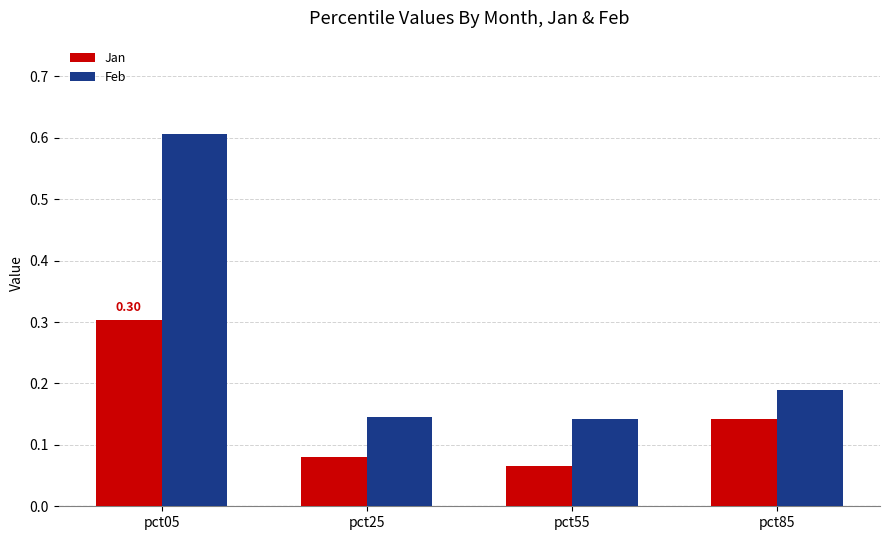

Rank the series by their maximum value, from lowest to highest.

Jan, Feb